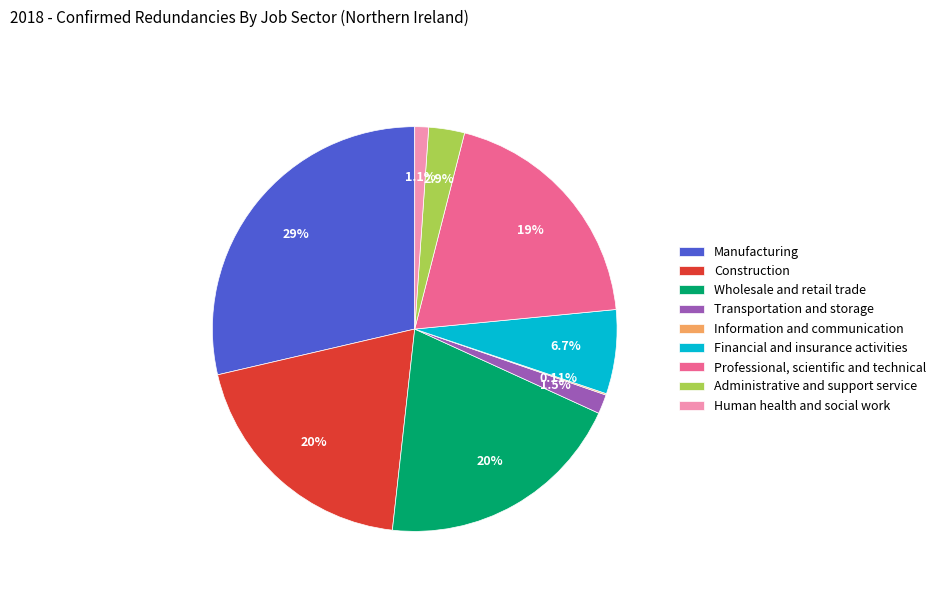

To the nearest percent, what is the combined percentage of Human health and social work and Professional, scientific and technical?

21%